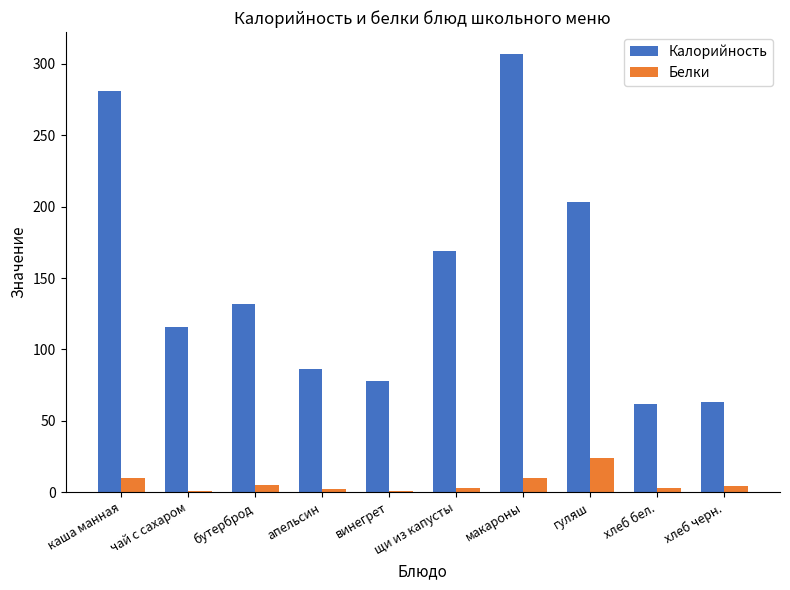

Rank the series at хлеб бел. from lowest to highest value.

Белки, Калорийность